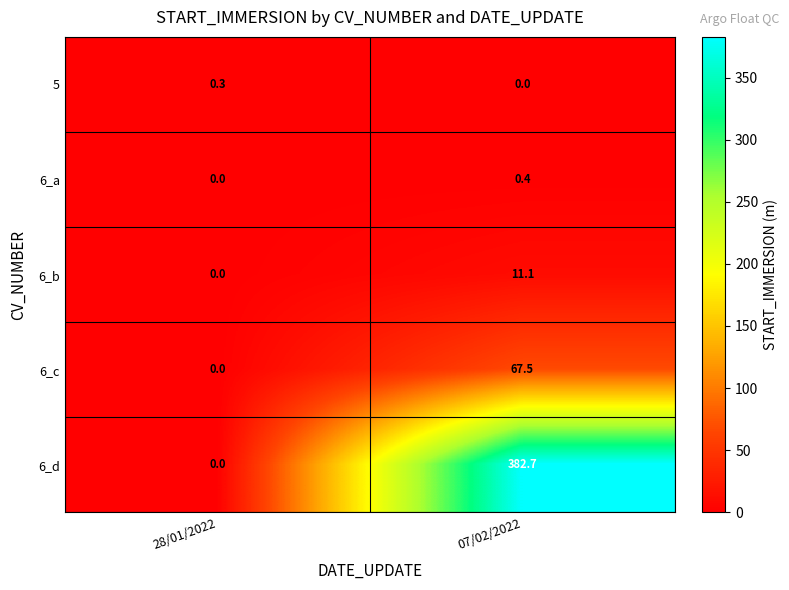

How many data points in 6_a are above 0?

1